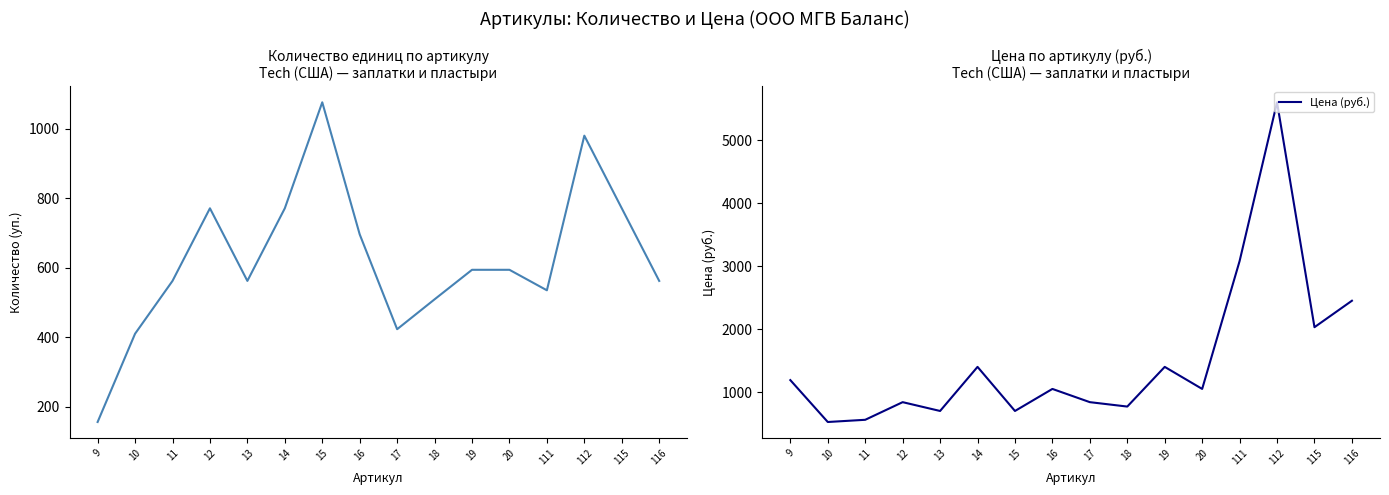

Which series ends up on top after the final intersection of Количество (уп.) and Цена (руб.)?

Цена (руб.)